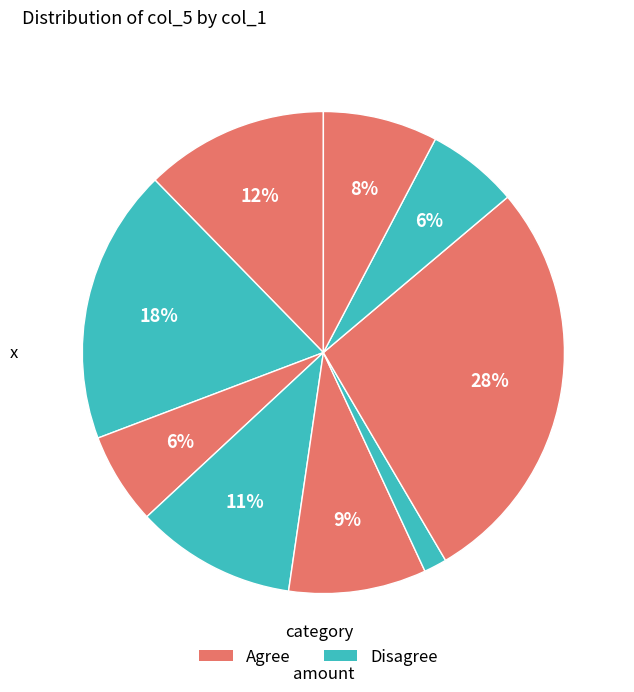

Count the number of slices in the pie.

9